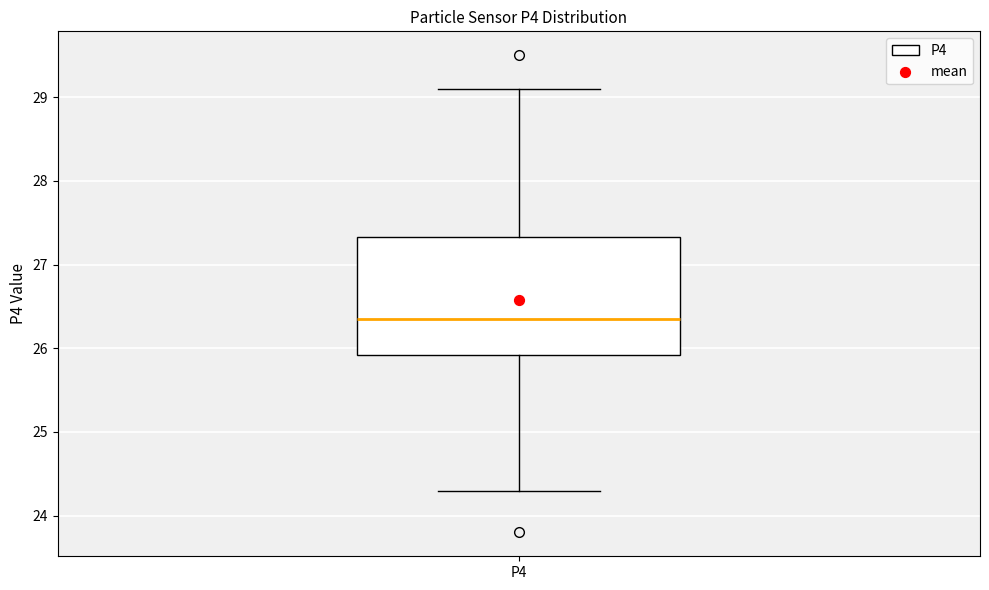

Transcribe this box plot: give where the median line is, the range the box spans, and where the two whiskers end, as read against the y-axis. The values are not printed on the chart, so give them approximately, as read against the axis.

median 26.4, box 25.9 to 27.3, whiskers 24.3 to 29.1